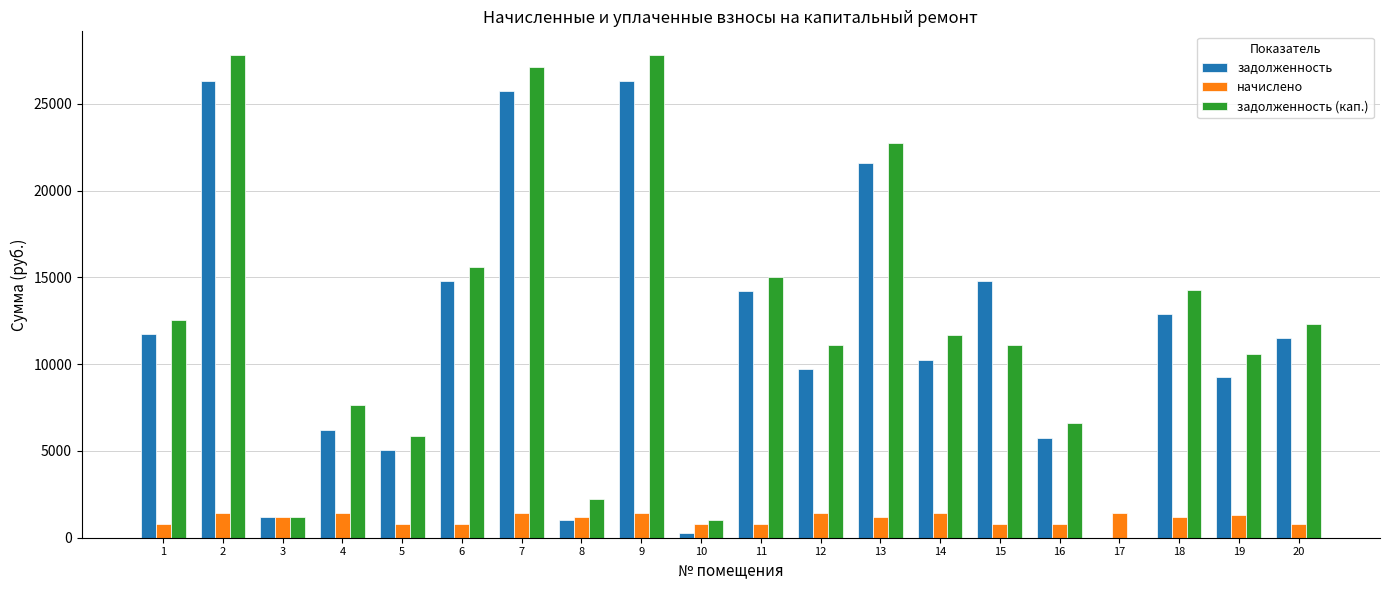

What value does the начислено series have at 2?

1449.2